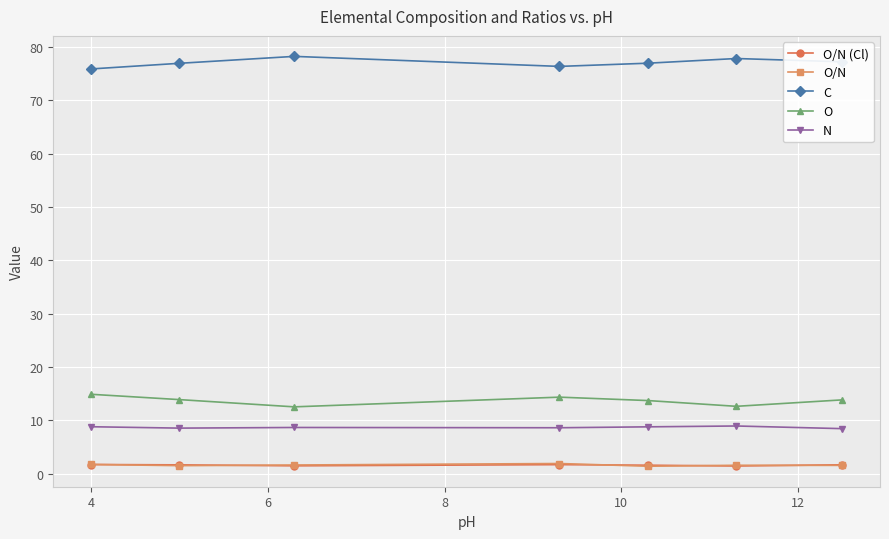

True or false: O/N and N intersect in this chart.

False